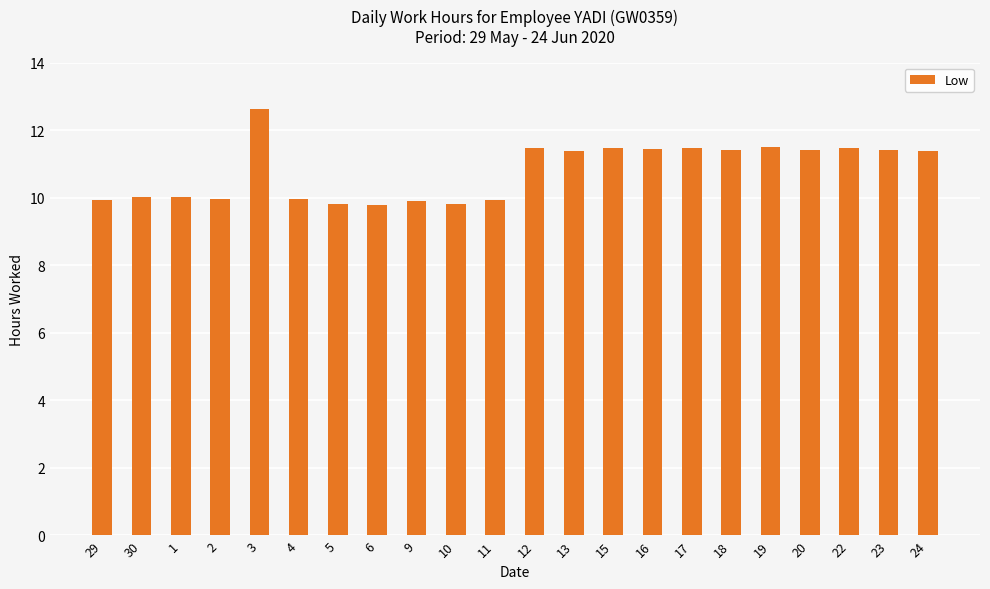

How many values are between 9 and 11?

10